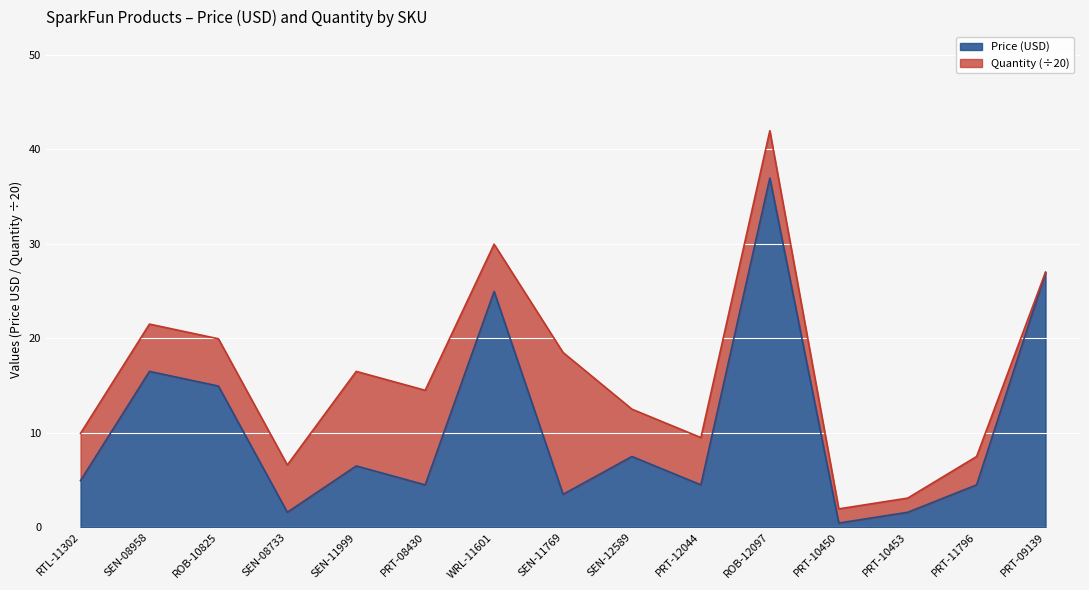

Reading right to left, extract all data points from this chart.

PRT-09139=26.9	PRT-11796=4.5	PRT-10453=1.6	PRT-10450=0.5	ROB-12097=37.0	PRT-12044=4.5	SEN-12589=7.5	SEN-11769=3.5	WRL-11601=24.9	PRT-08430=4.5	SEN-11999=6.5	SEN-08733=1.6	ROB-10825=14.9	SEN-08958=16.5	RTL-11302=5.0